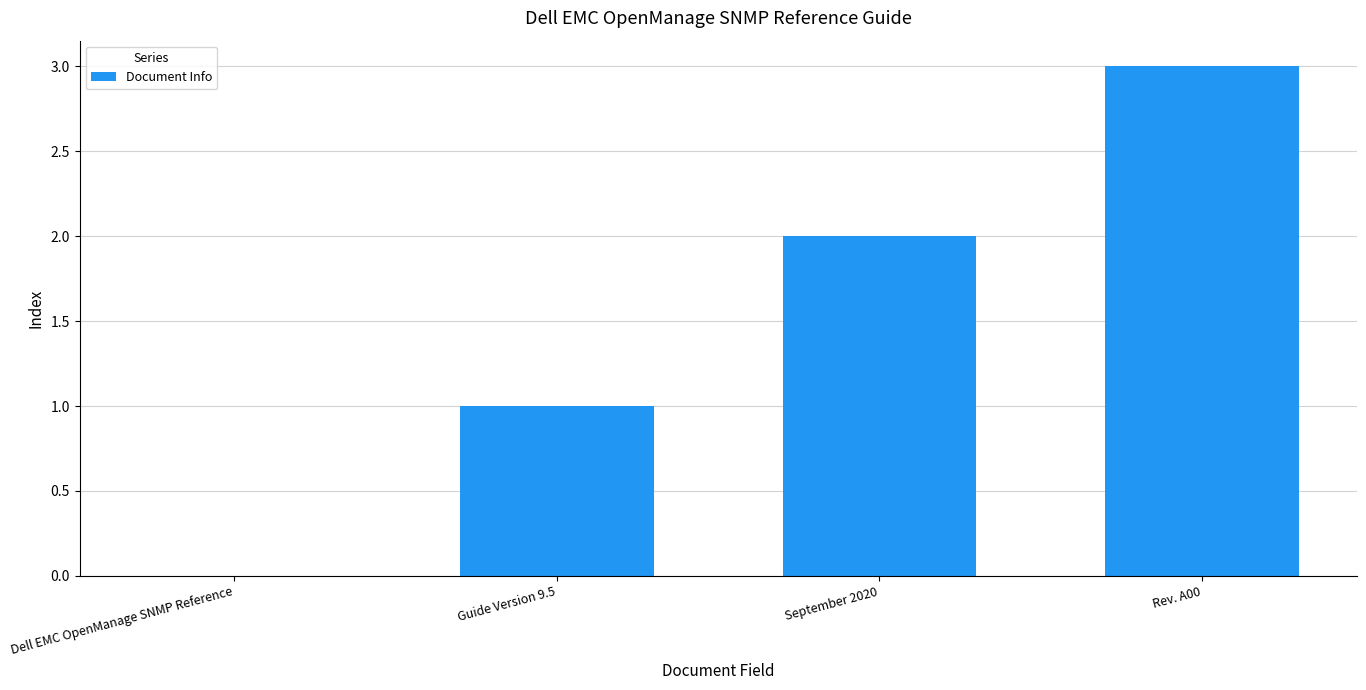

What is the change in value from Dell EMC OpenManage SNMP Reference to Guide Version 9.5?

+1